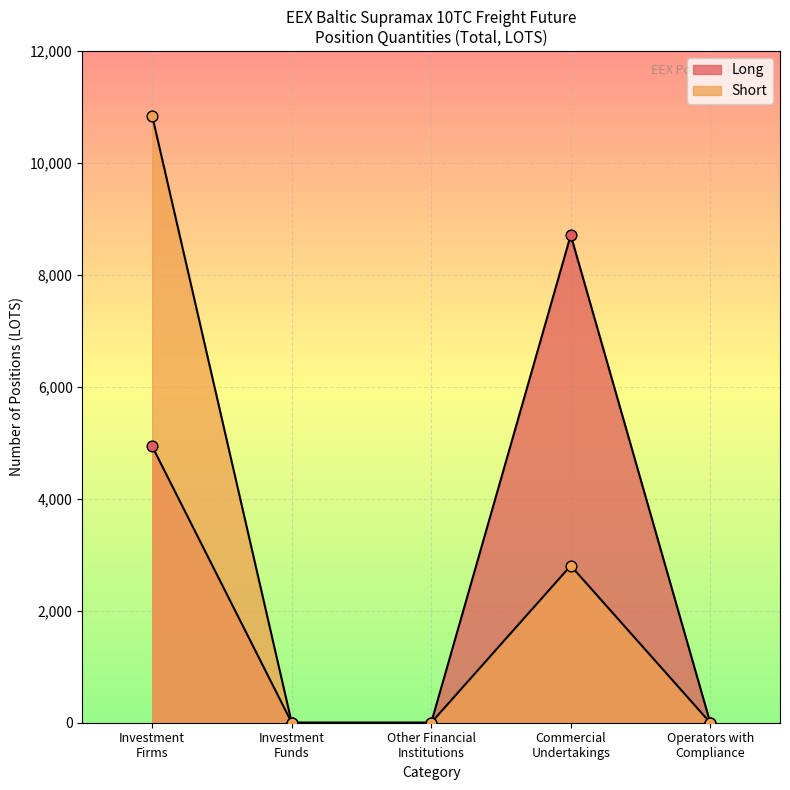

How many lines are shown in the chart?

2